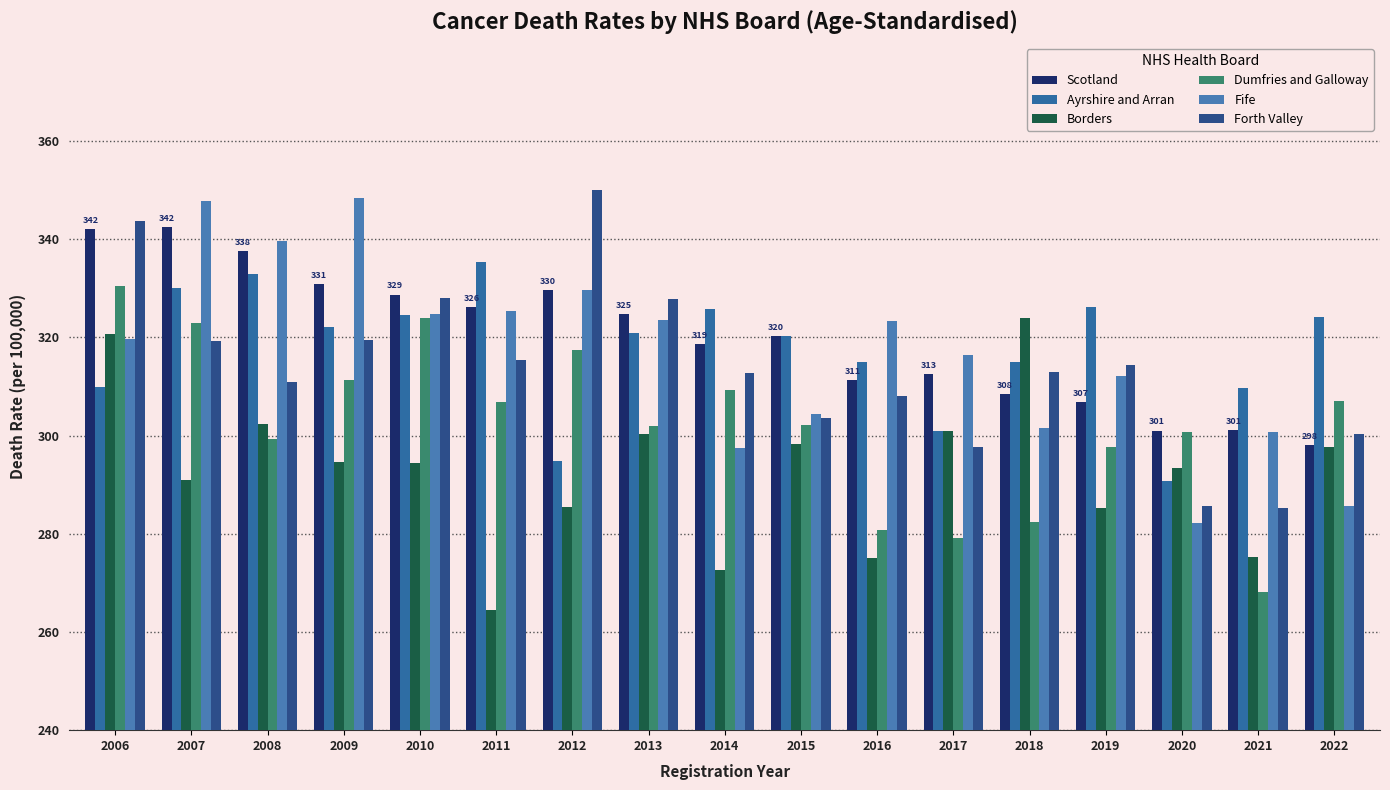

Between 2008 and 2012, which is larger?

2008